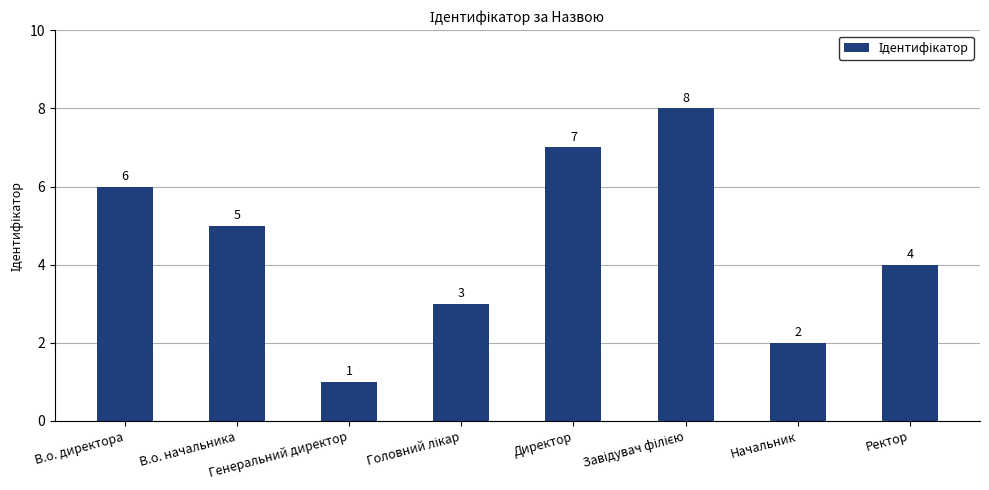

How many values are between 3 and 7?

5